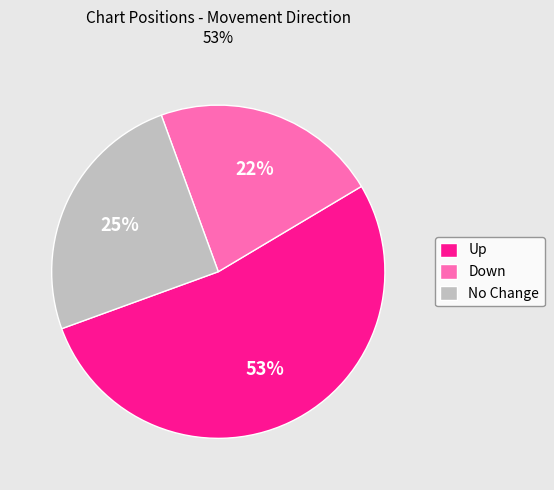

Is there a majority slice in this chart?

Yes